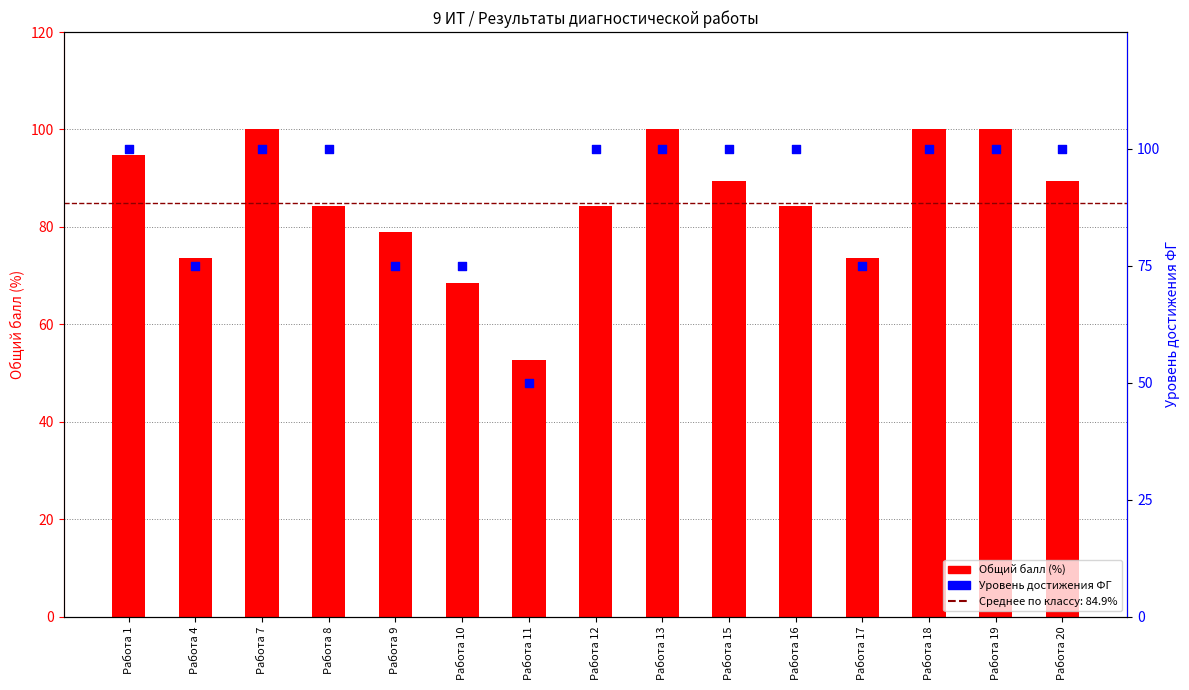

Which series reaches the maximum Y coordinate?

Общий балл (%)